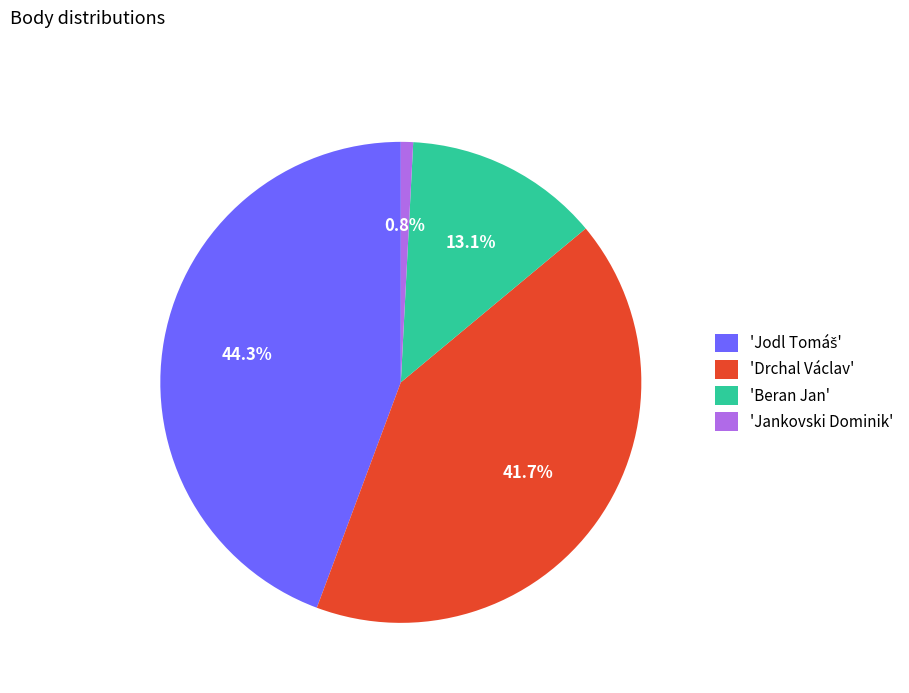

Is there a majority slice in this chart?

No